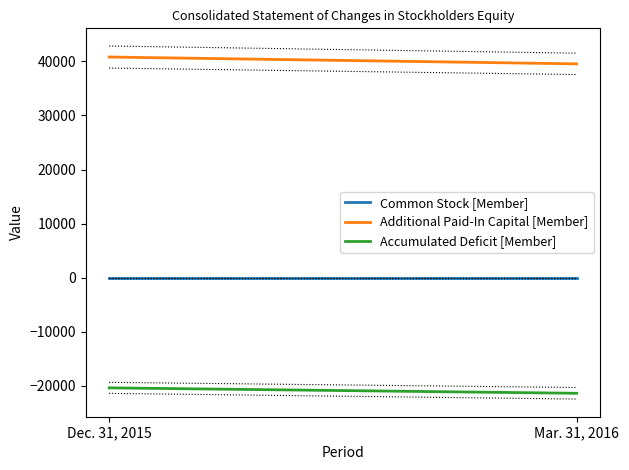

At which category is the sum across all series the highest?

Dec. 31, 2015